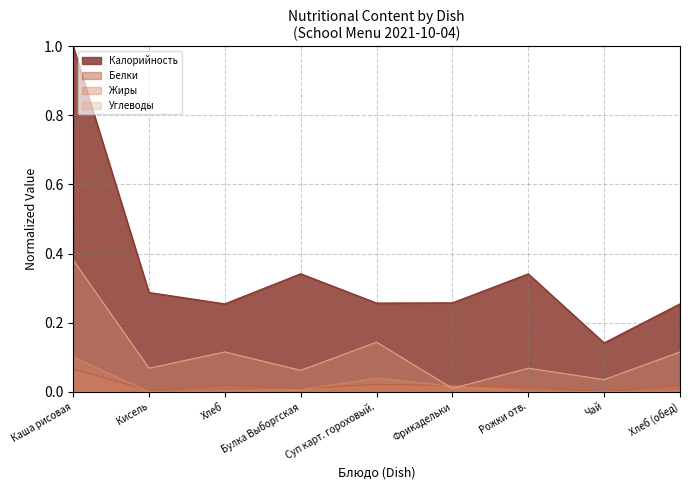

What is the label of the 4th point from the right?

Фрикадельки